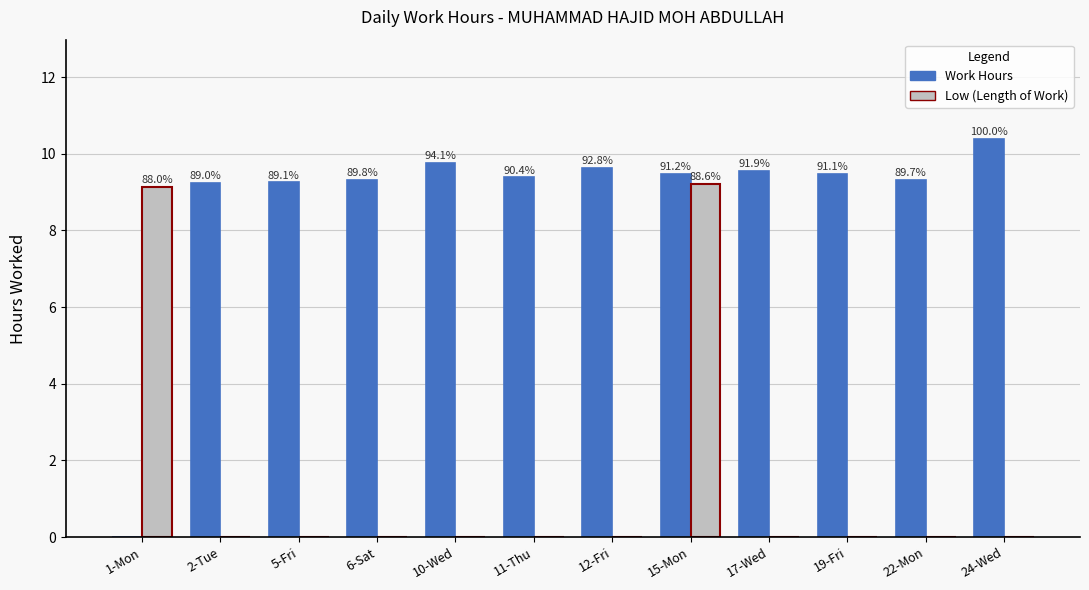

What are all the series names shown in the legend?

Work Hours, Low (Length of Work)